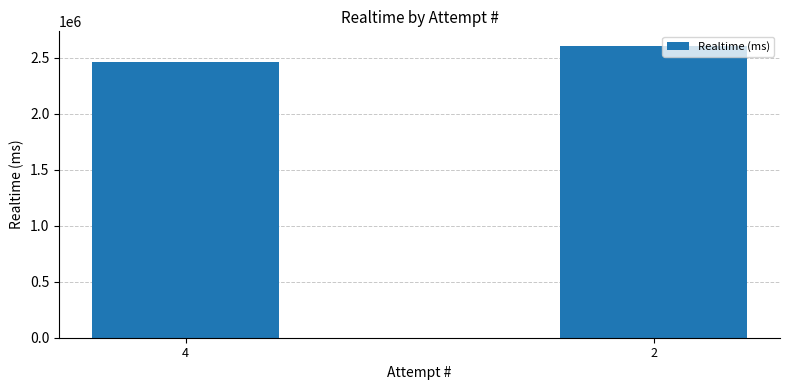

Reading right to left, extract all data points from this chart.

2=2606998	4=2462432